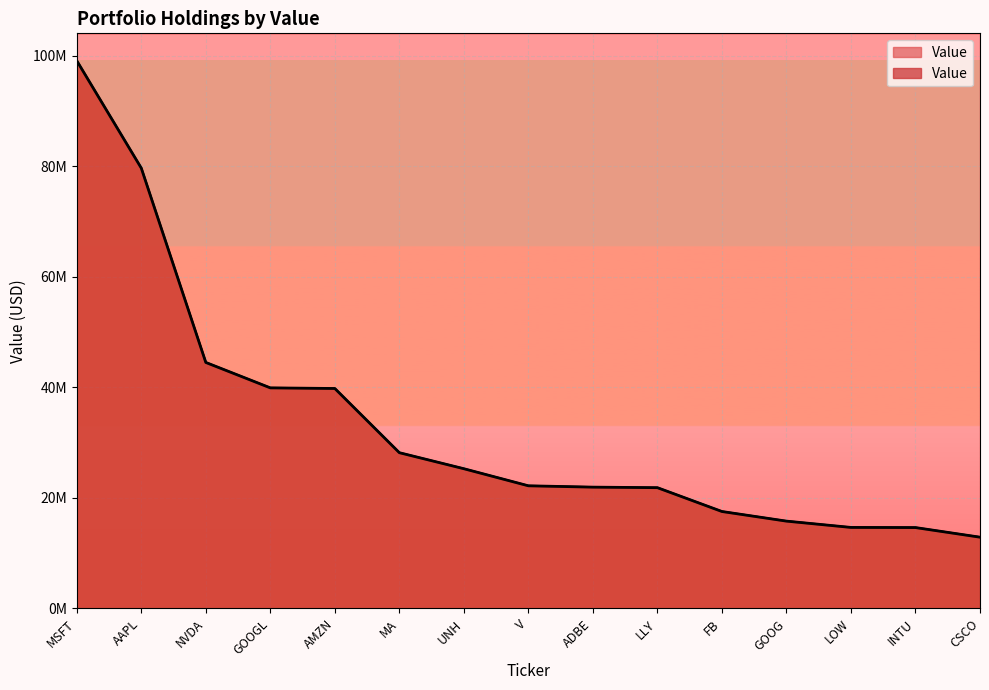

Which label corresponds to the largest value in the chart?

MSFT